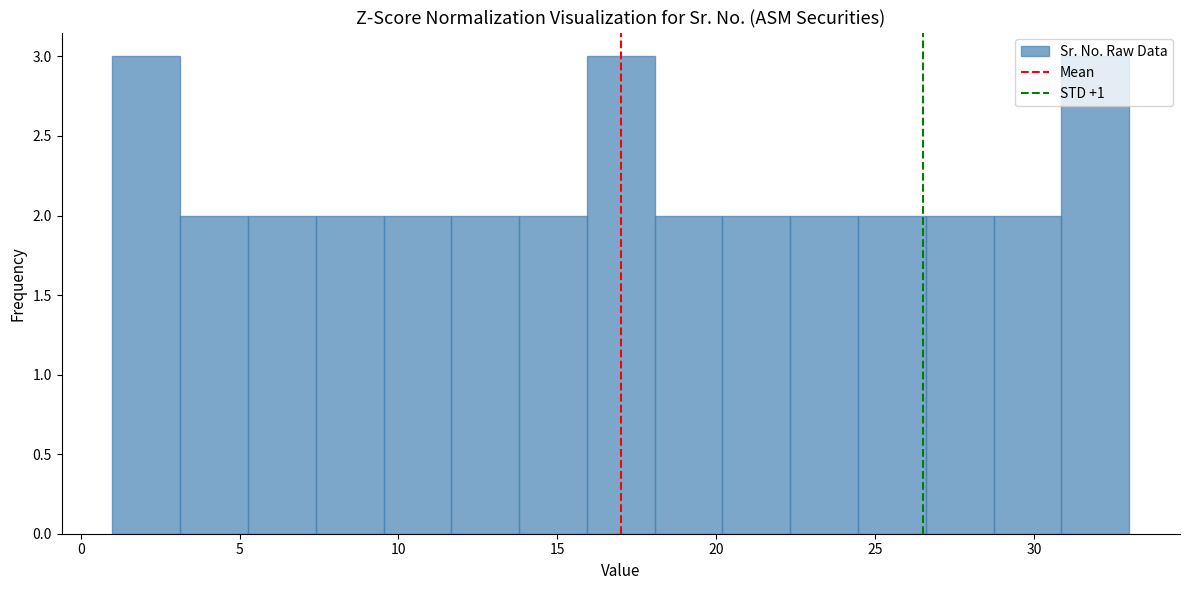

What is the height of the bar covering 1.0 to 3.0 on the x-axis? Neither the bar edges nor the heights are printed on the chart, so give them approximately, as read against the axes.

3